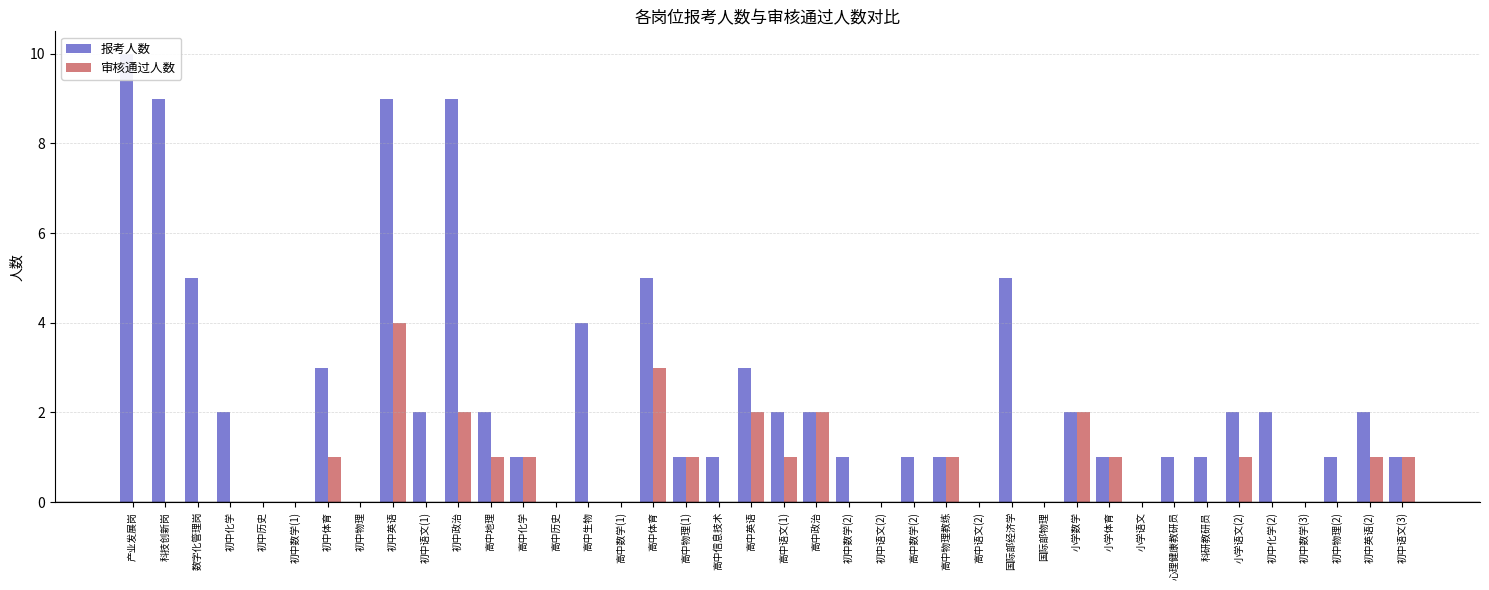

Rank the categories by 审核通过人数 value from highest to lowest.

初中英语, 高中体育, 初中政治, 高中英语, 高中政治, 小学数学, 初中体育, 高中地理, 高中化学, 高中物理(1), 高中语文(1), 高中物理教练, 小学体育, 小学语文(2), 初中英语(2), 初中语文(3), 产业发展岗, 科技创新岗, 数字化管理岗, 初中化学, 初中历史, 初中数学(1), 初中物理, 初中语文(1), 高中历史, 高中生物, 高中数学(1), 高中信息技术, 初中数学(2), 初中语文(2), 高中数学(2), 高中语文(2), 国际部经济学, 国际部物理, 小学语文, 心理健康教研员, 科研教研员, 初中化学(2), 初中数学(3), 初中物理(2)